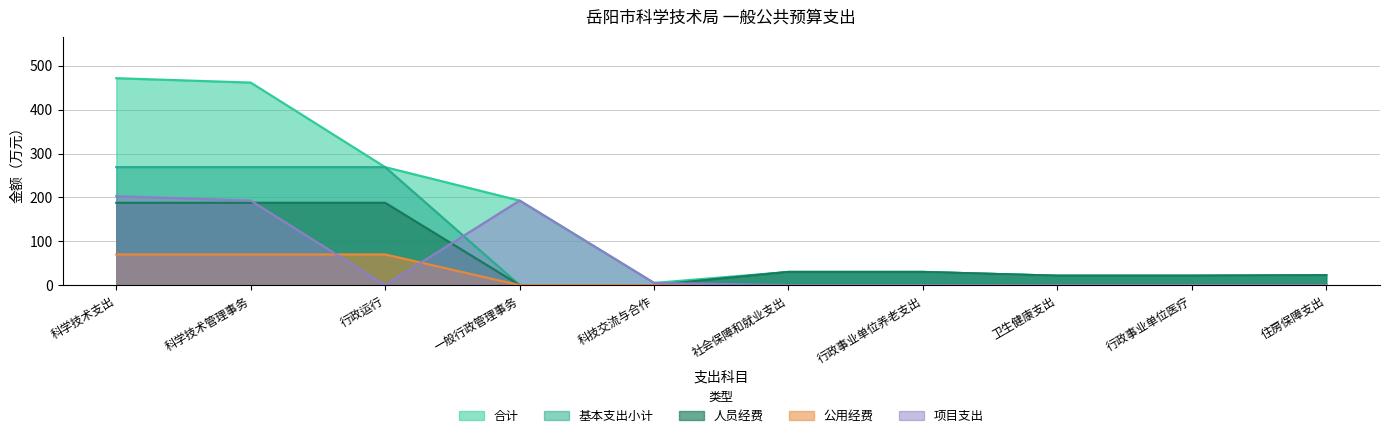

Does the chart display data point markers on the line(s)?

No